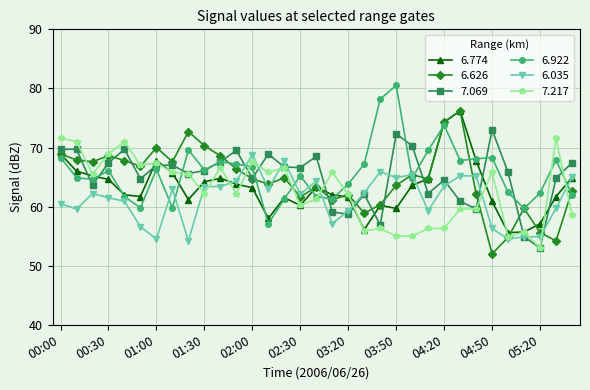

Which series has the largest total across all categories?

6.922